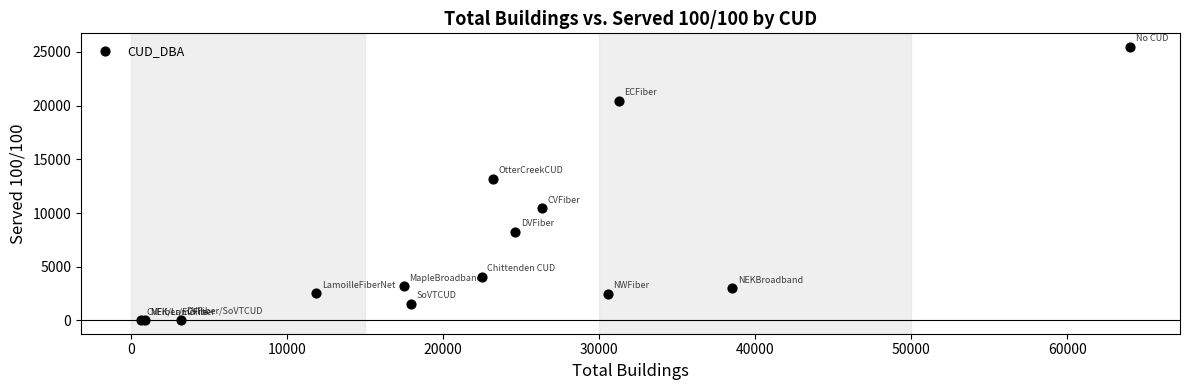

What Y value in the scatter plot is closest to 12750?

13169